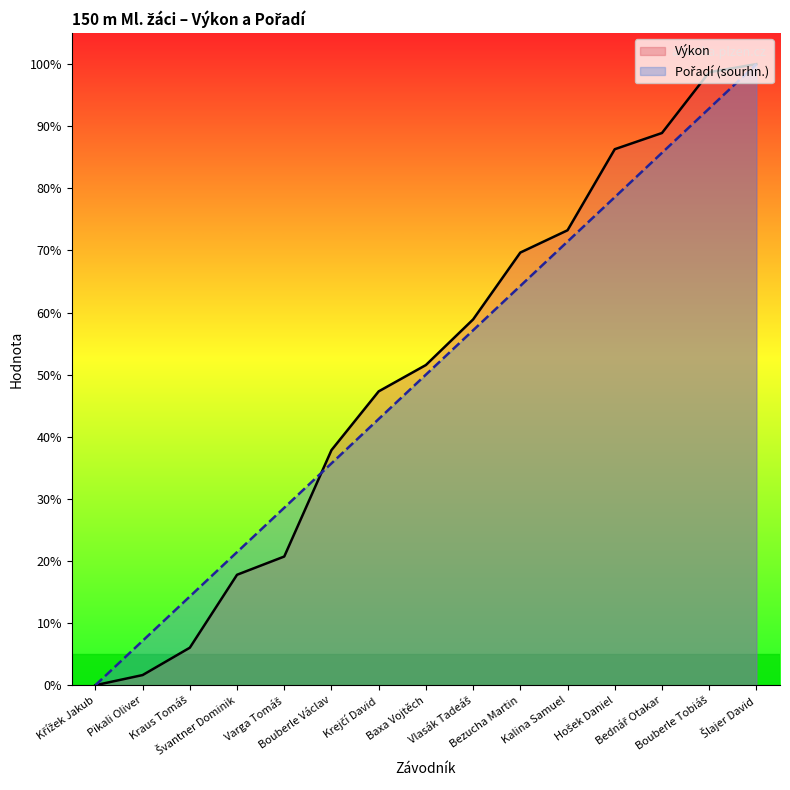

What is the sum of all Pořadí (sourhn.) values?

750.0